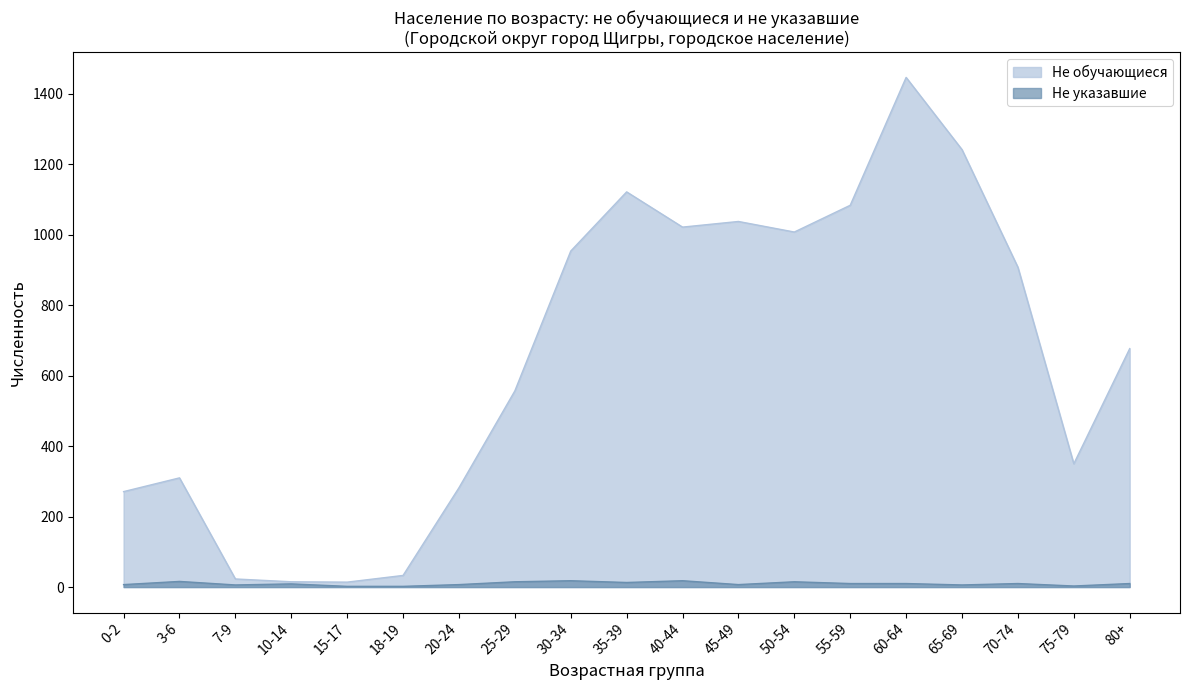

What is the total value across all series at 25-29?

572